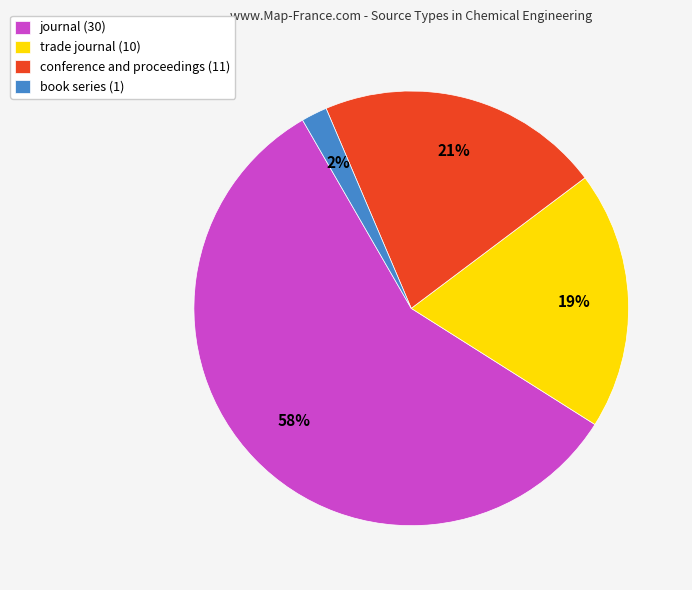

Do journal (30) and conference and proceedings (11) together represent more than half of the pie?

Yes